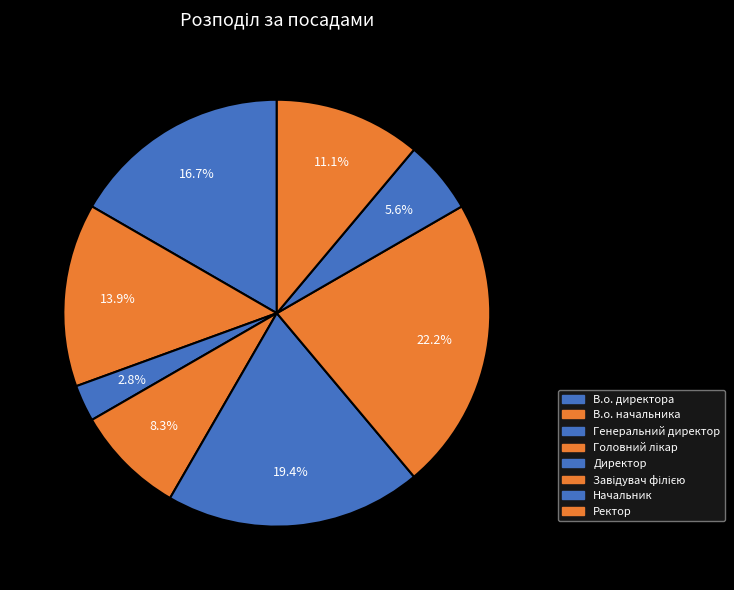

Does В.о. начальника account for over 50% of the chart?

No